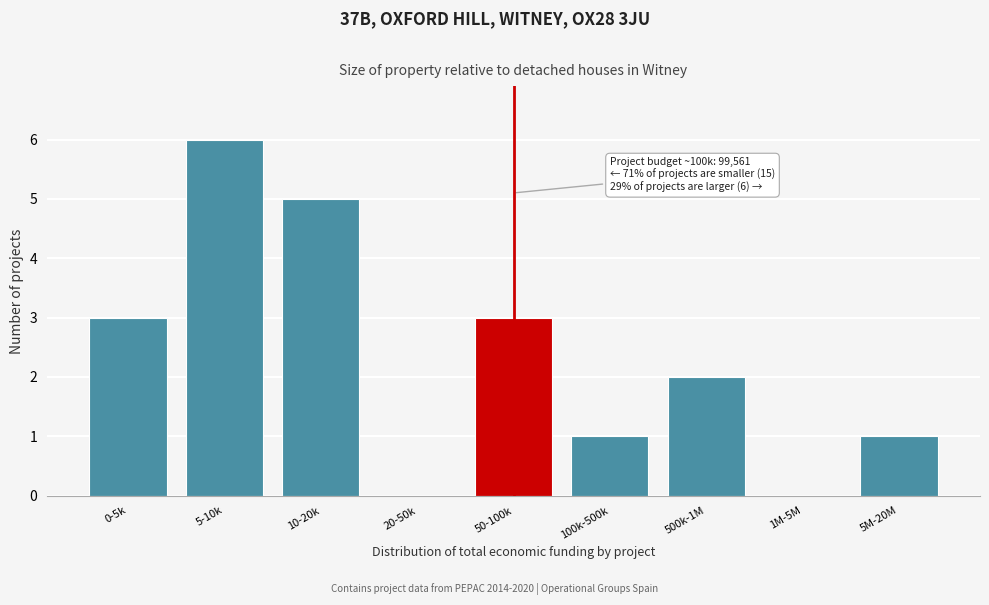

Reading left to right, list all the values displayed in this chart.

0-5k=3	5-10k=6	10-20k=5	20-50k=0	50-100k=3	100k-500k=1	500k-1M=2	1M-5M=0	5M-20M=1